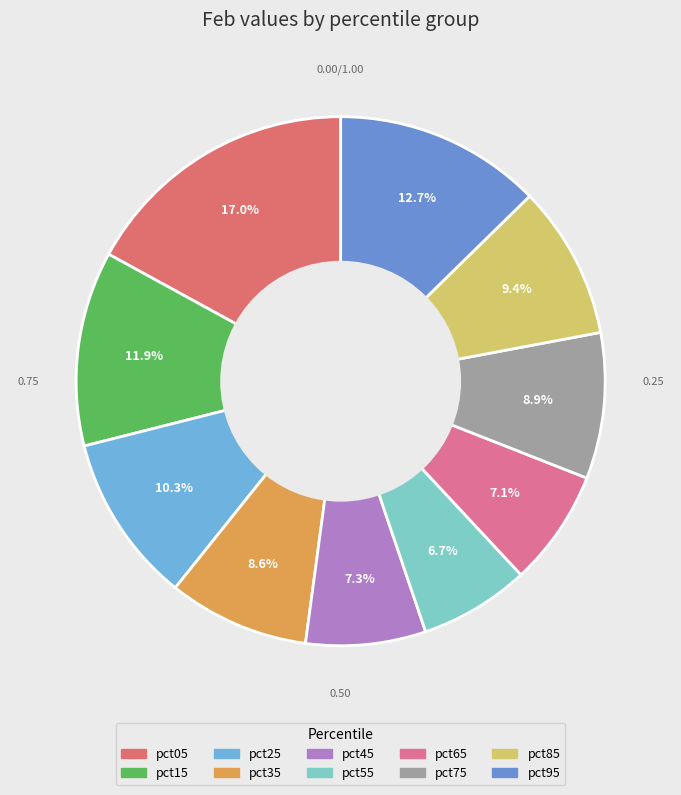

How many slices are in this pie chart?

10